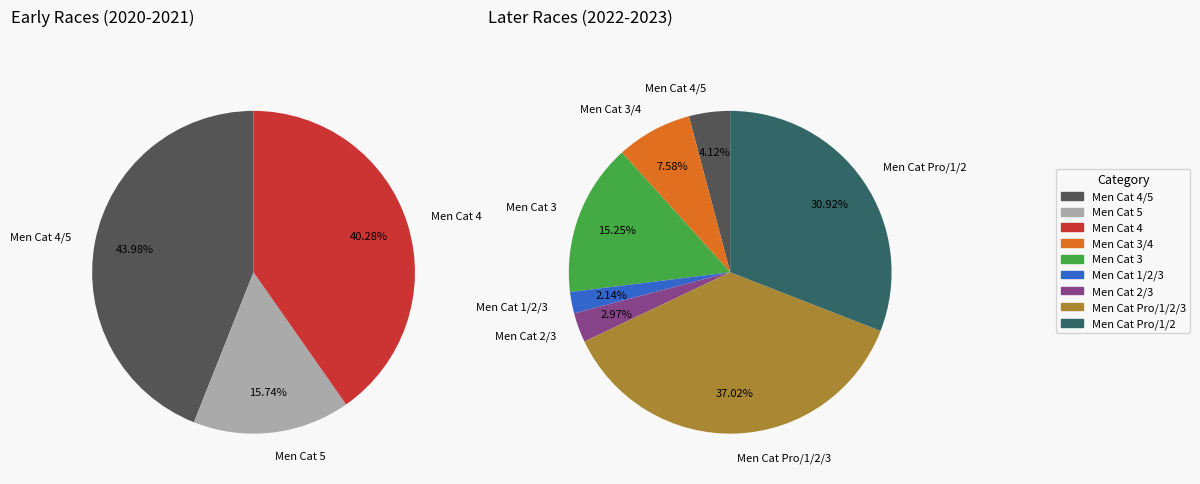

Which slice is the largest?

Men Cat Pro/1/2/3